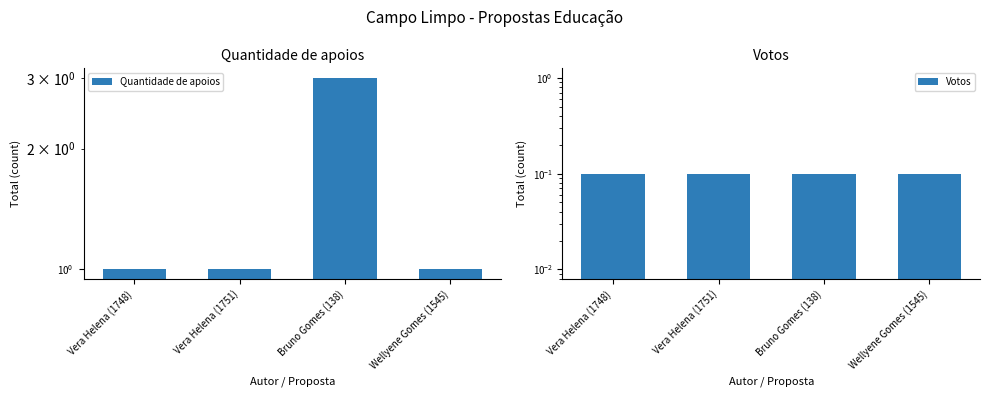

What is the difference between the maximum and minimum values in the Quantidade de apoios series?

2.0